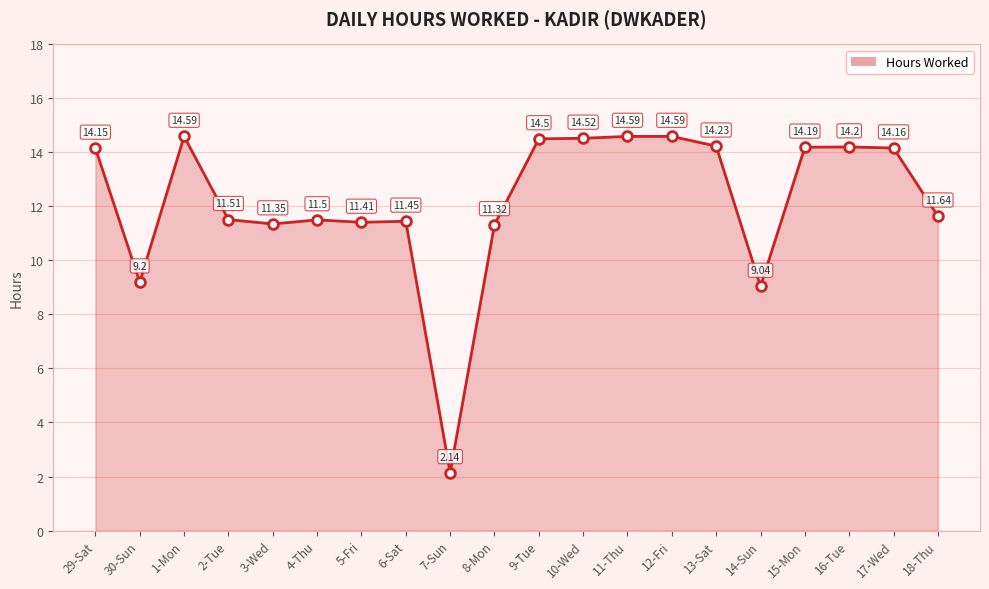

How many values exceed 14?

10